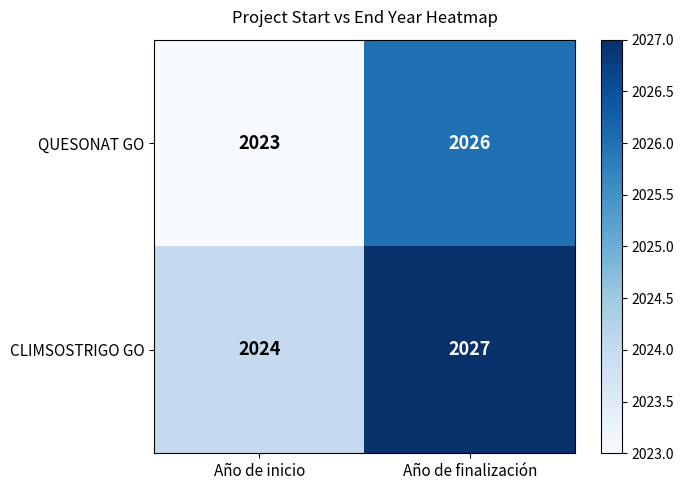

True or false: CLIMSOSTRIGO GO has a value of 464 at Año de finalización.

False